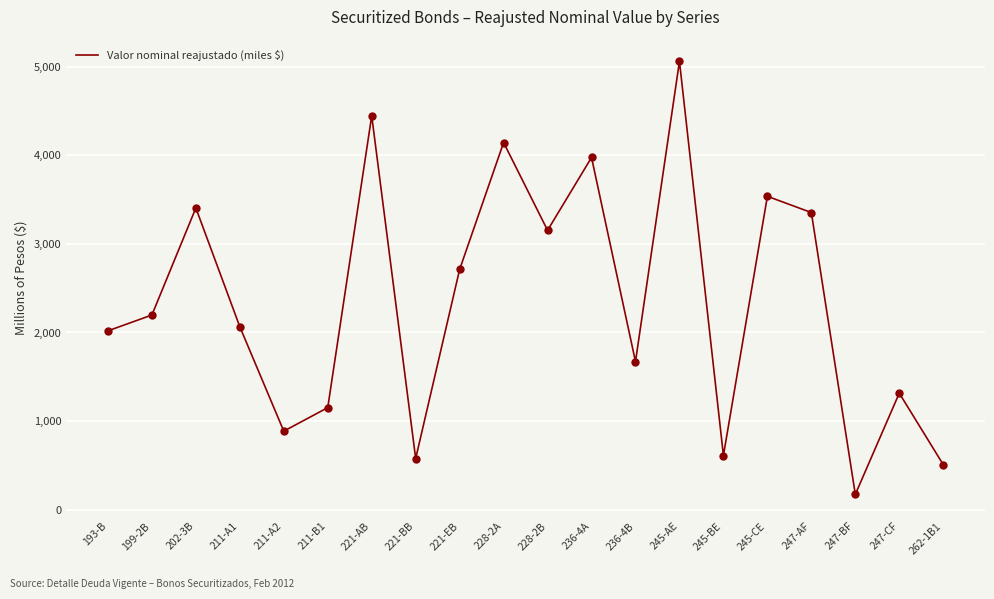

Between 221-BB and 202-3B, which is larger?

202-3B